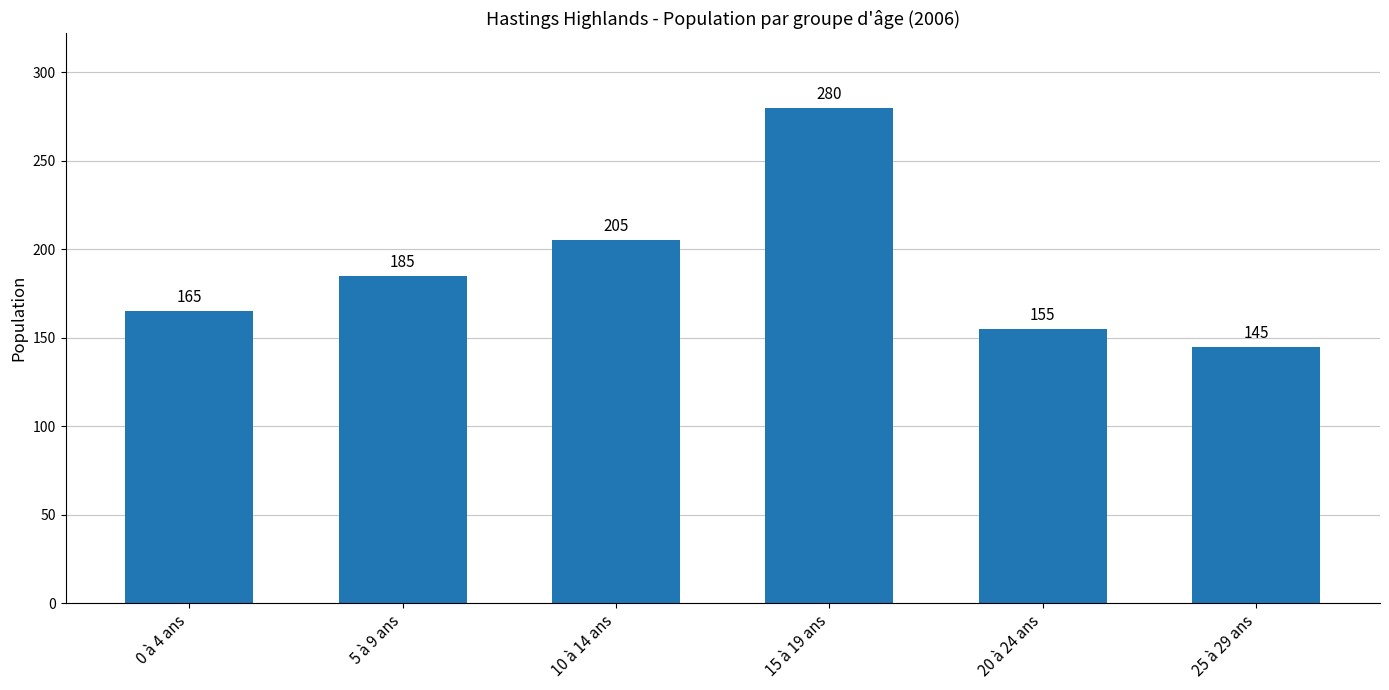

Which has a higher value, 10 à 14 ans or 25 à 29 ans?

10 à 14 ans